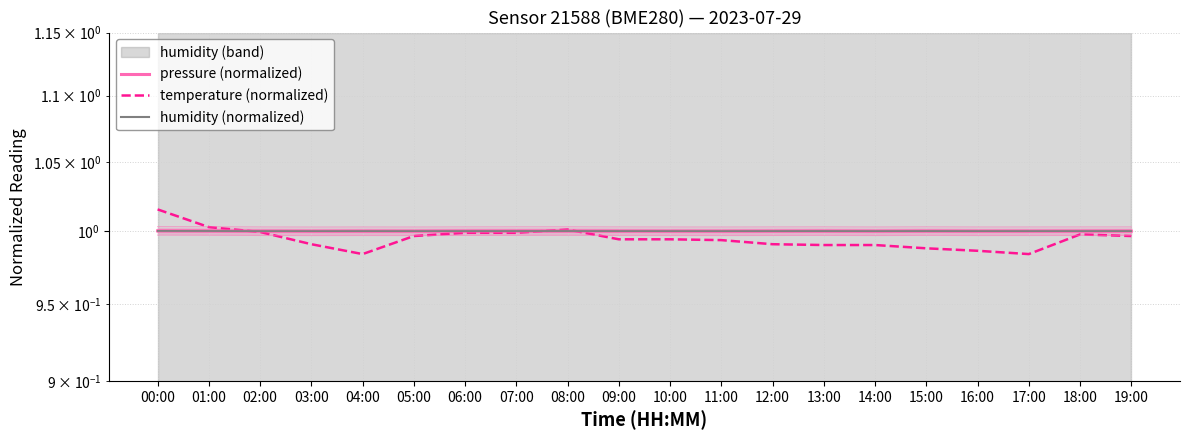

What value does the pressure series have at 02:00?

1.0